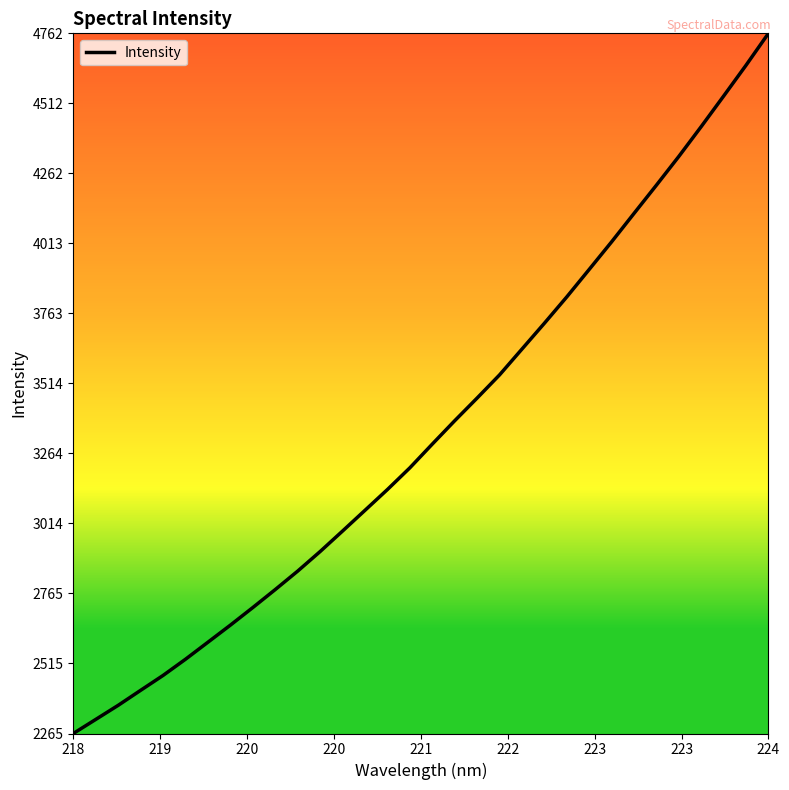

What is the greatest value displayed?

4762.2